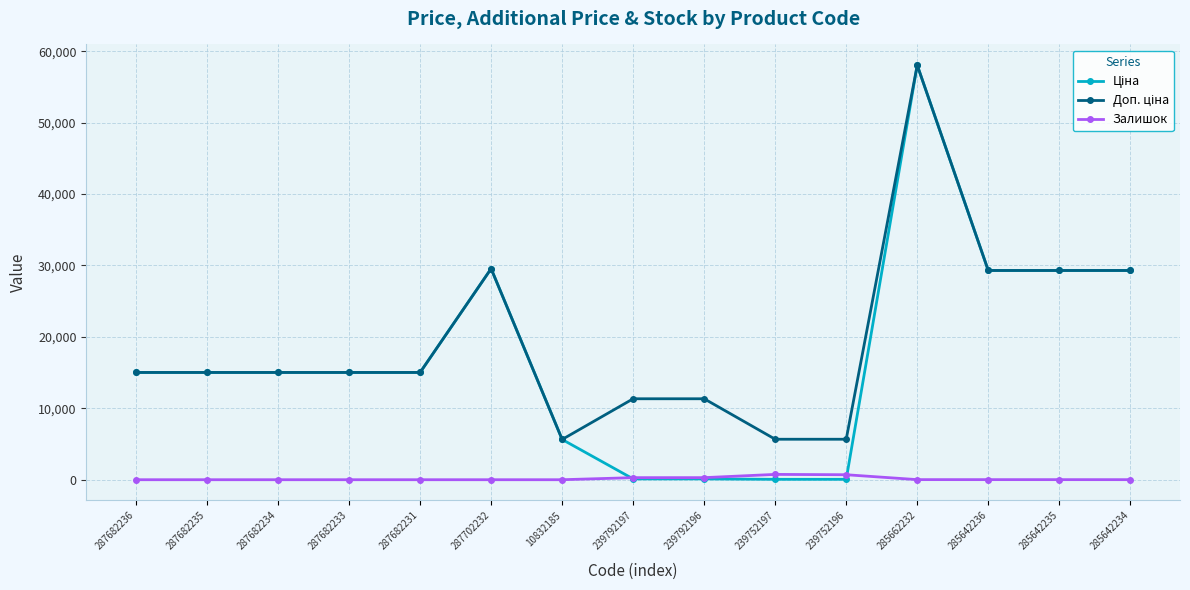

Is it true that Залишок equals 290.0 at 239792196?

True